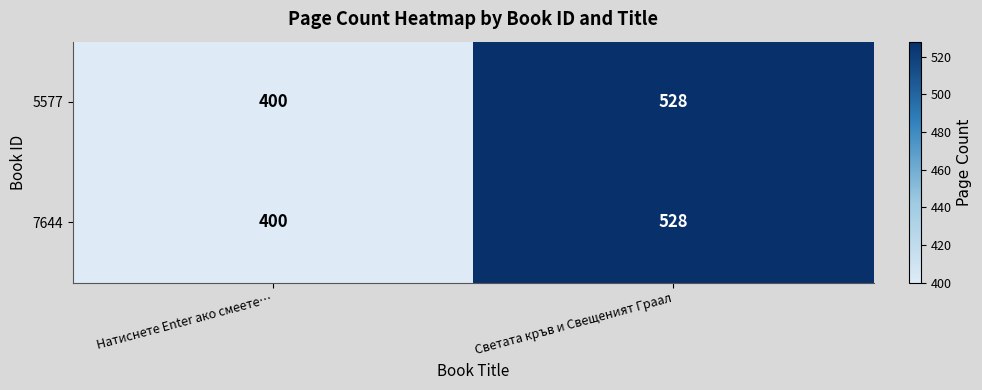

Which label corresponds to the largest value in the chart?

Светата кръв и Свещеният Граал